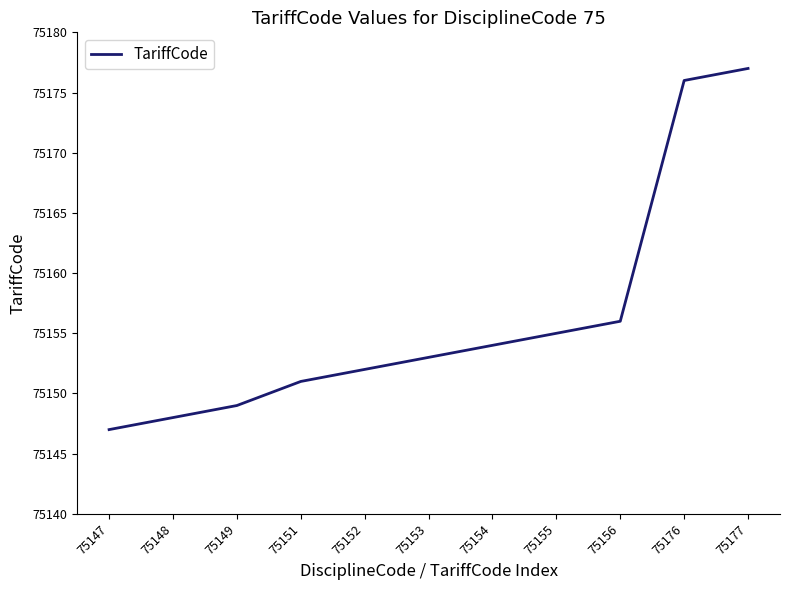

What is the approximate value at 75152?

75152